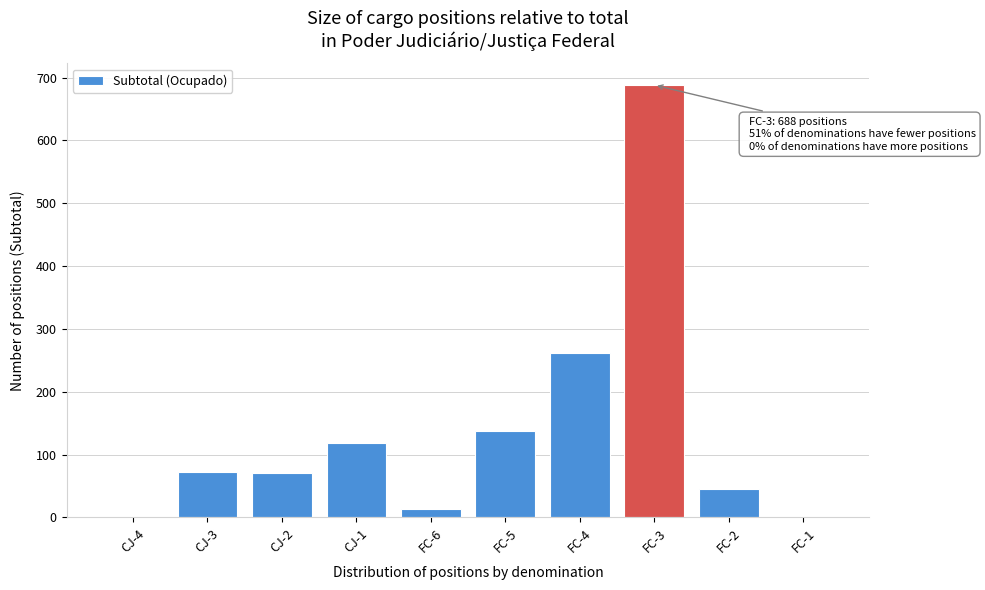

What is the sum of all values?

1407